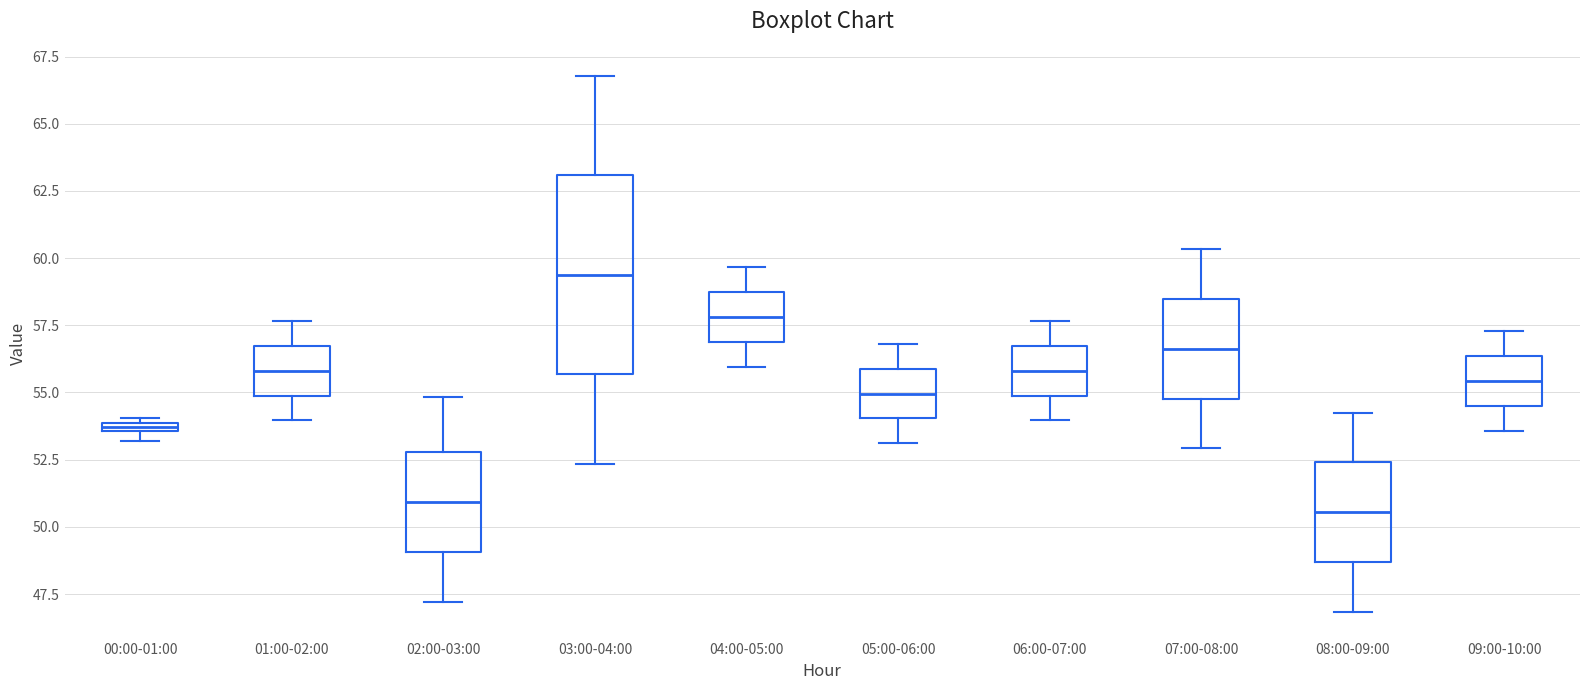

Which box is the tallest, from its lower edge to its upper edge?

03:00-04:00